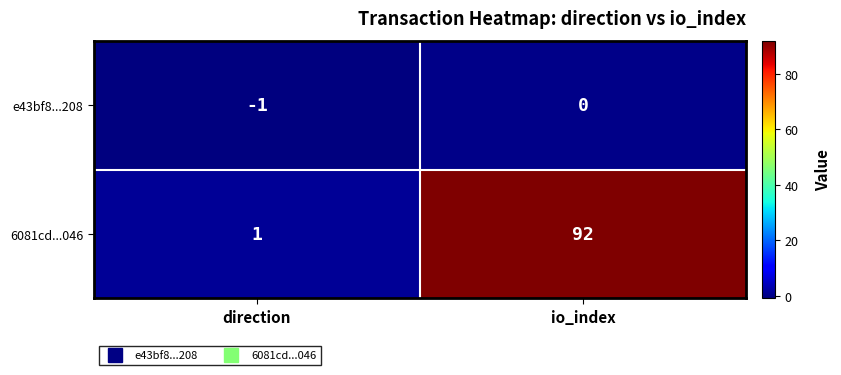

At which category is the sum across all series the highest?

io_index